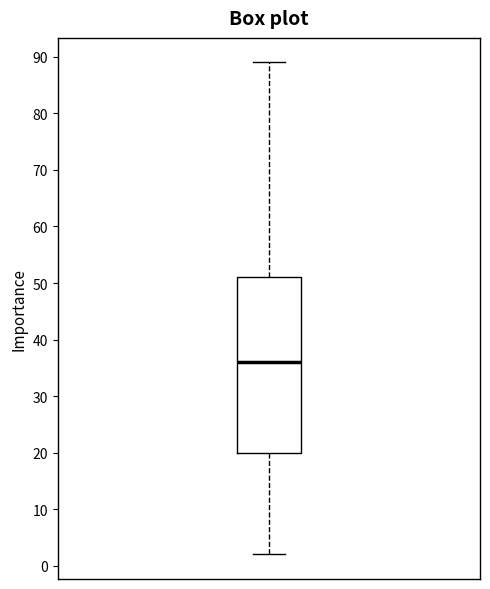

Where is the lower edge of the box on the y-axis? The values are not printed on the chart, so give them approximately, as read against the axis.

20